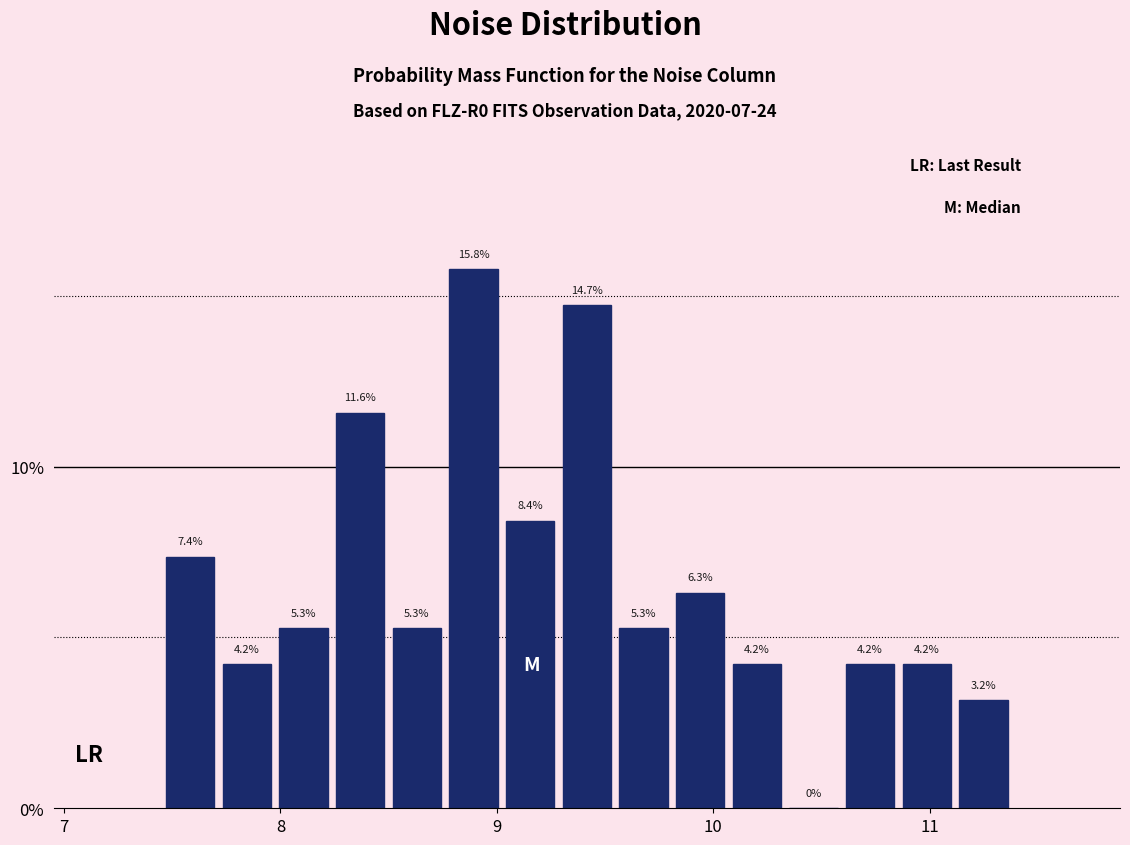

Around what value on the x-axis is the tallest bar? Give the approximate position of its centre, as read against the axis.

8.9